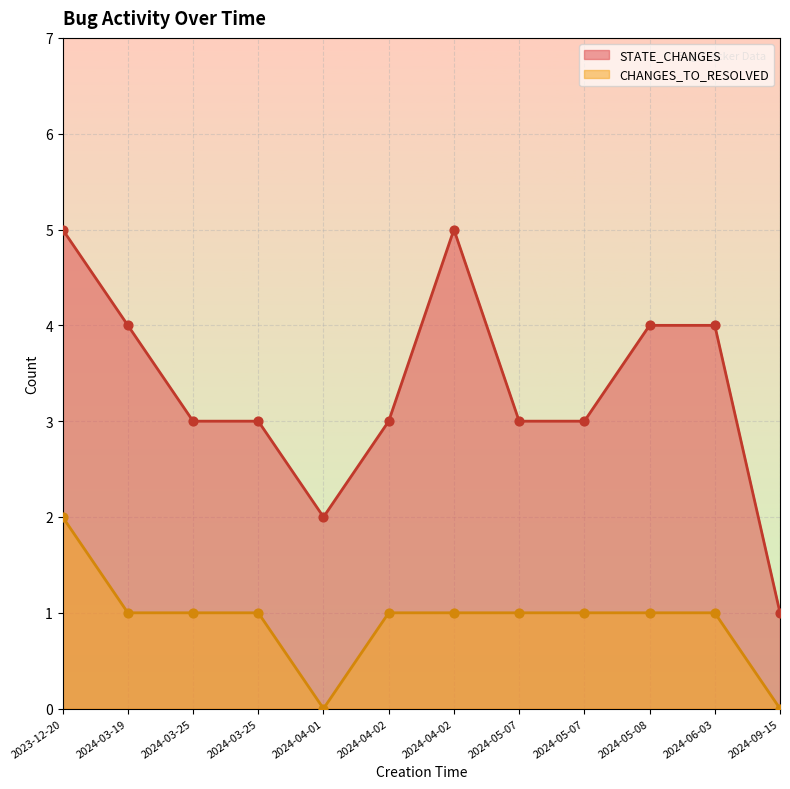

At how many categories does at least one series exceed 4?

2